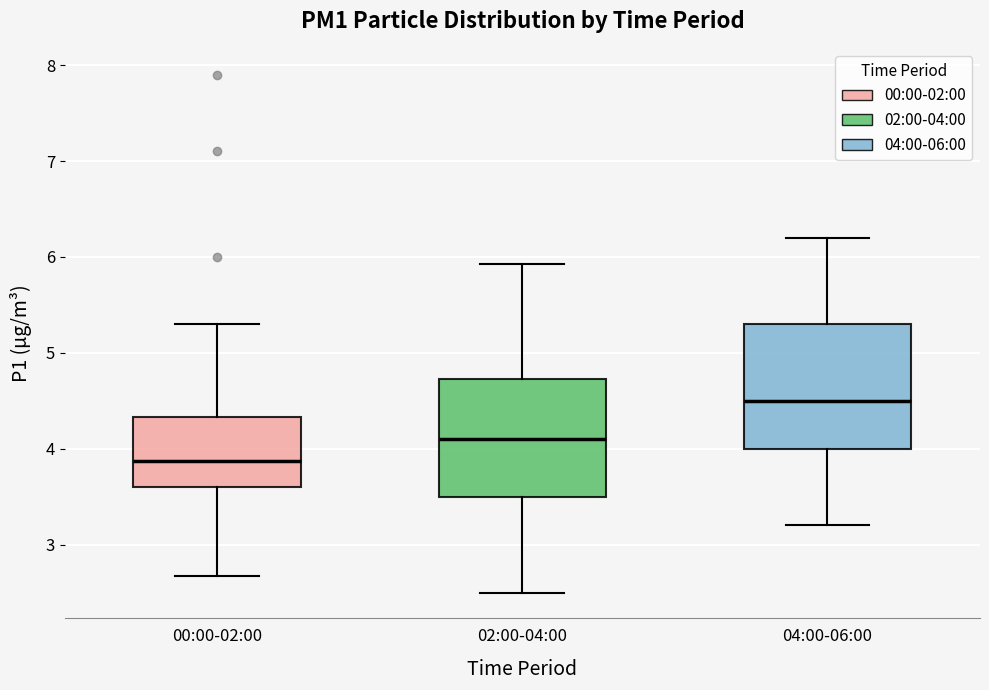

Where does the median line of the box for 04:00-06:00 sit on the y-axis? The values are not printed on the chart, so give them approximately, as read against the axis.

4.5